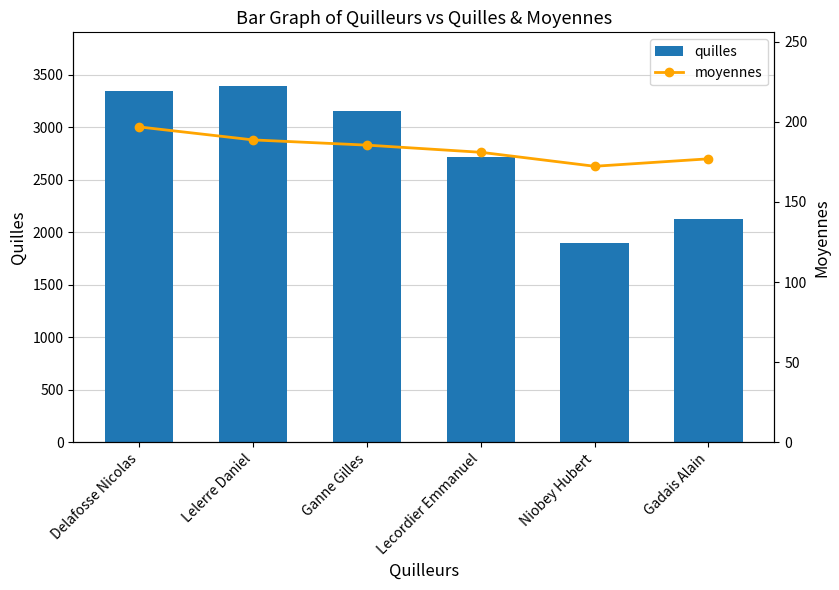

At which label does moyennes reach its peak?

Delafosse Nicolas